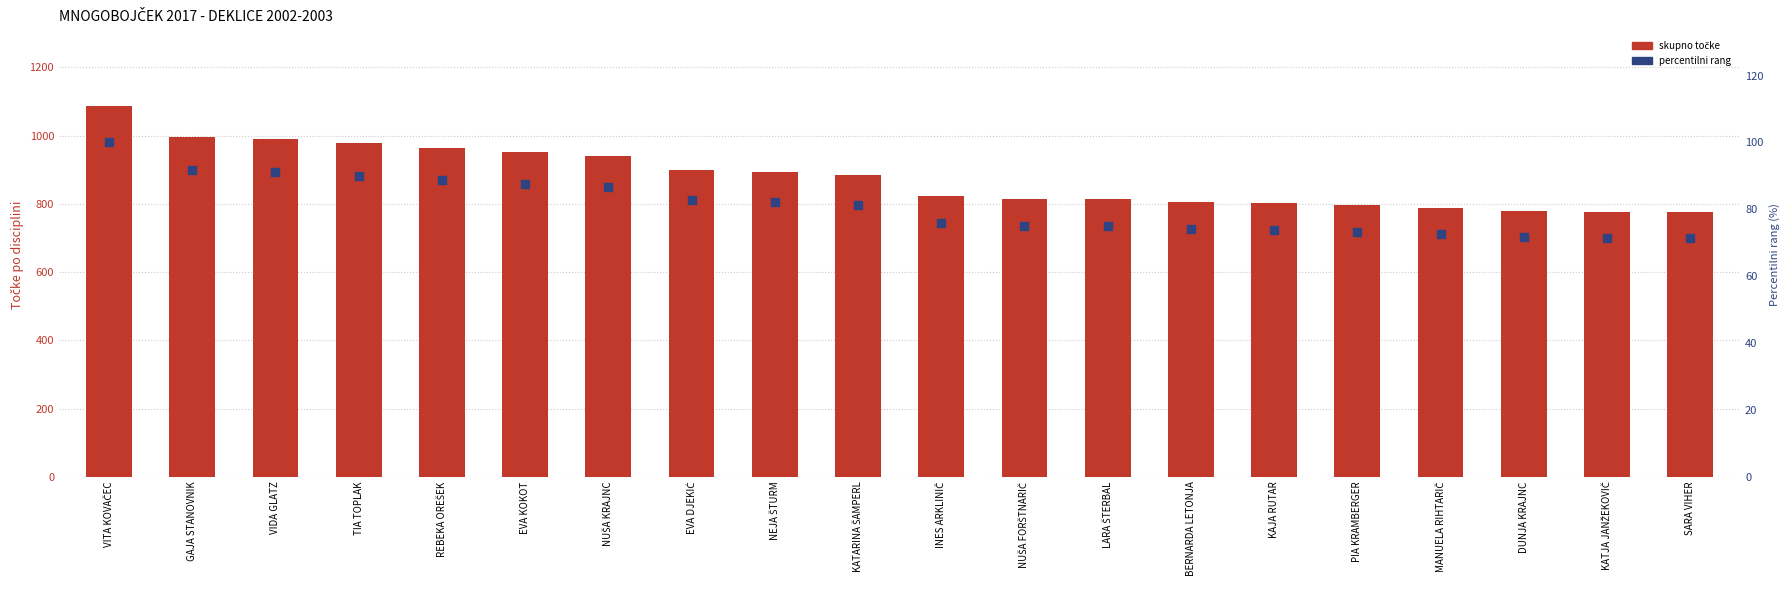

Which series reaches the minimum Y coordinate?

percentilni rang